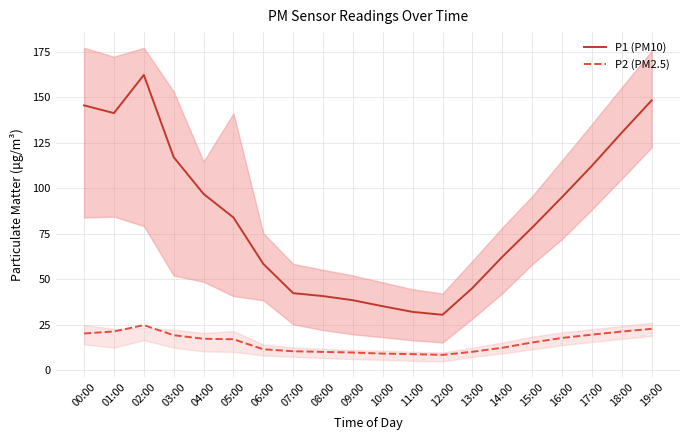

Which category has the lowest value across all series?

12:00